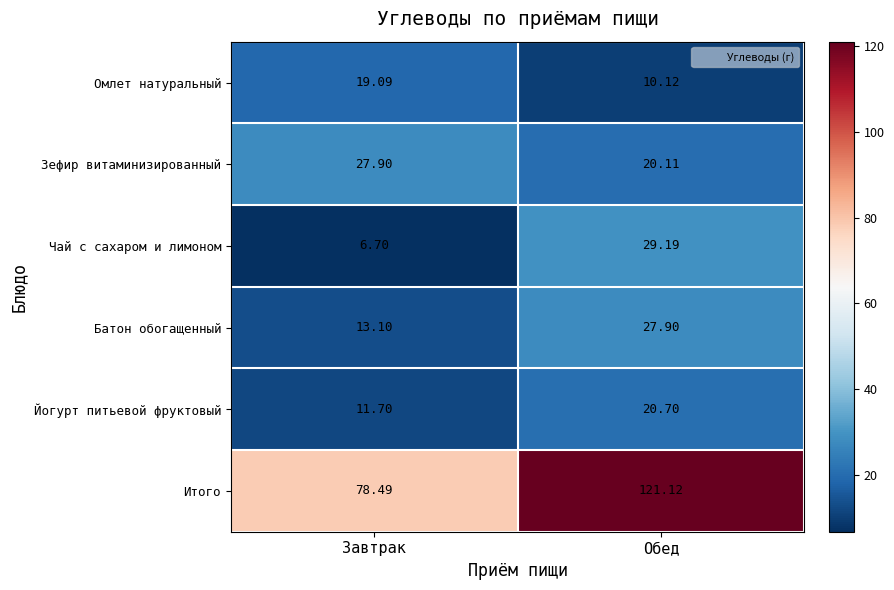

How many values in the Итого series are below 121?

1